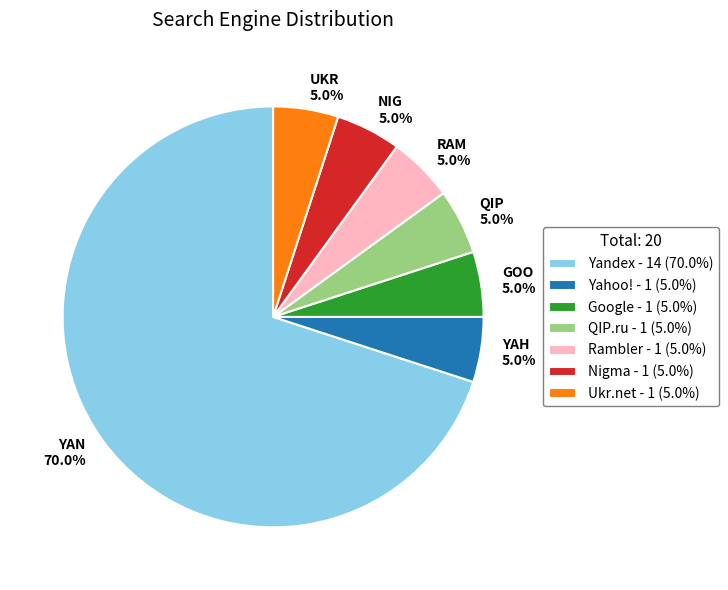

Is there any slice that represents more than half of the pie?

Yes